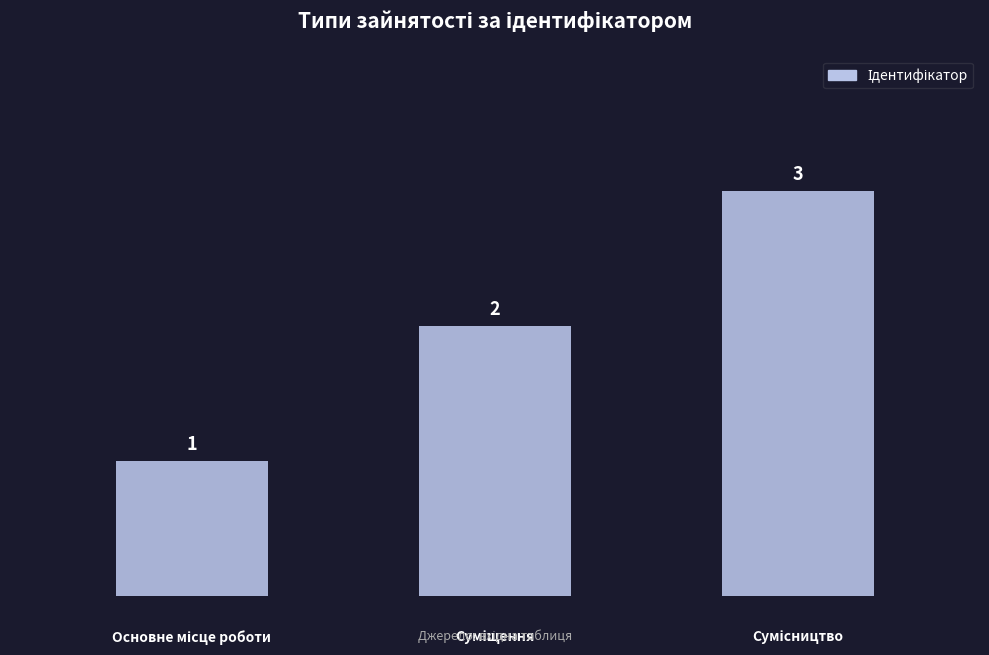

Count the values in the range 1 to 3.

3